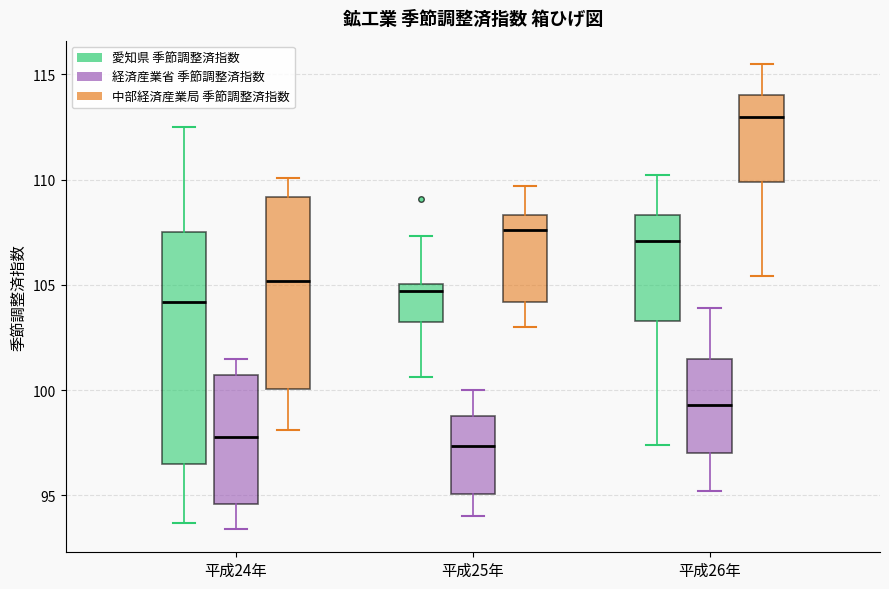

Comparing the boxes themselves (not the whiskers), which one is the tallest?

平成24年 (愛知県 季節調整済指数)